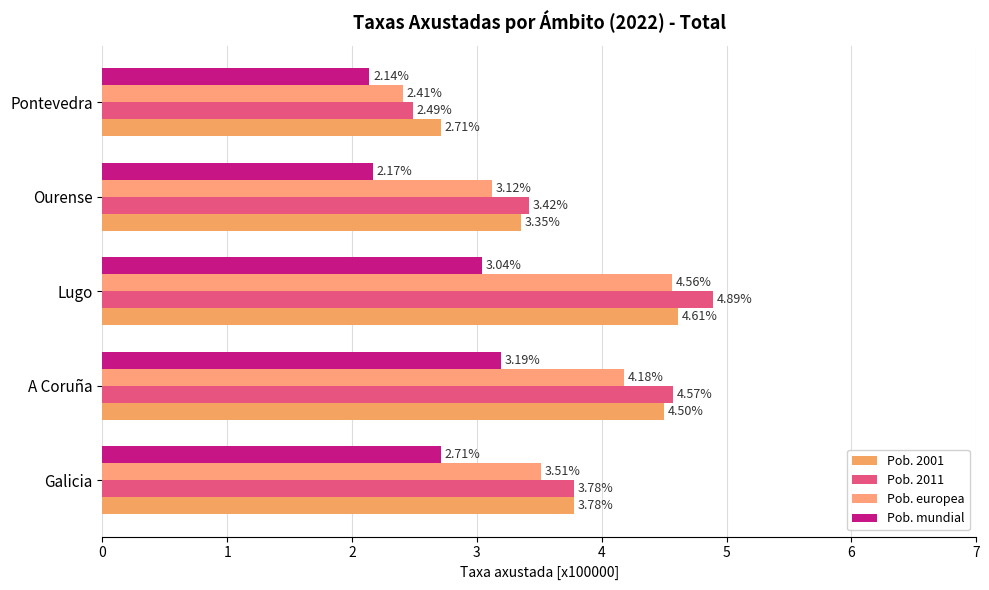

Count the number of data series in this chart.

4